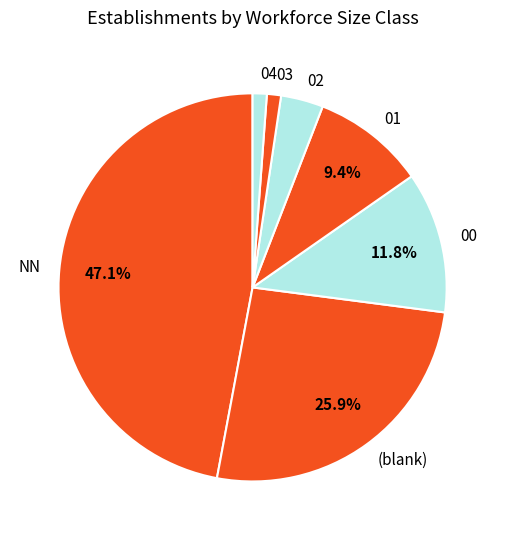

What is the largest slice in the pie chart?

NN